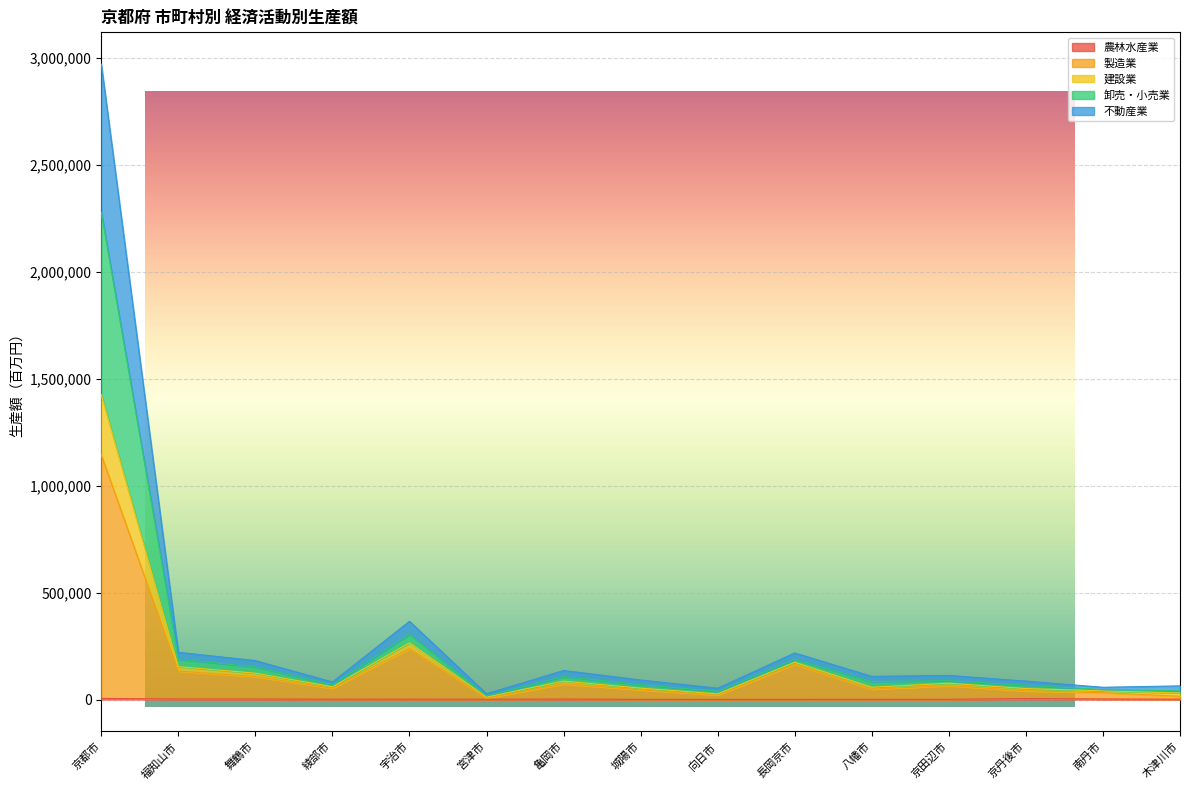

The value of 製造業 at 京田辺市 is 29168. True or false?

False